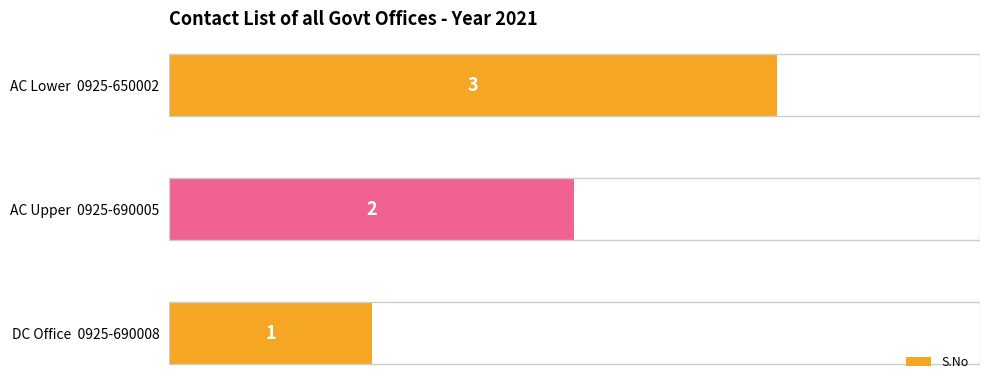

What is the maximum value shown in the chart?

3